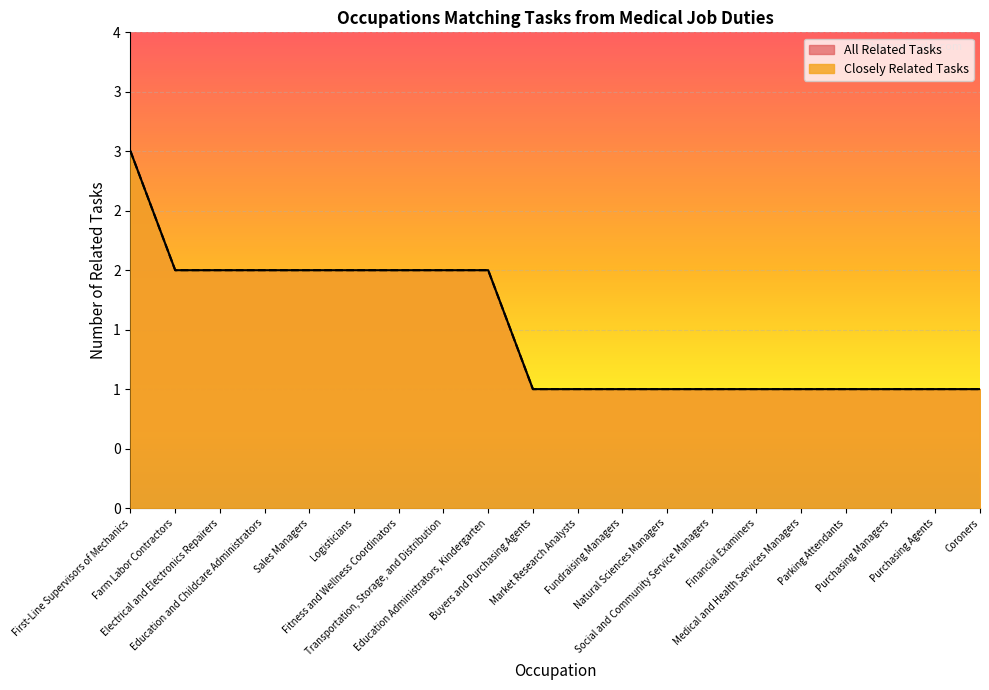

At which label is All Related Tasks closest to 2?

Farm Labor Contractors